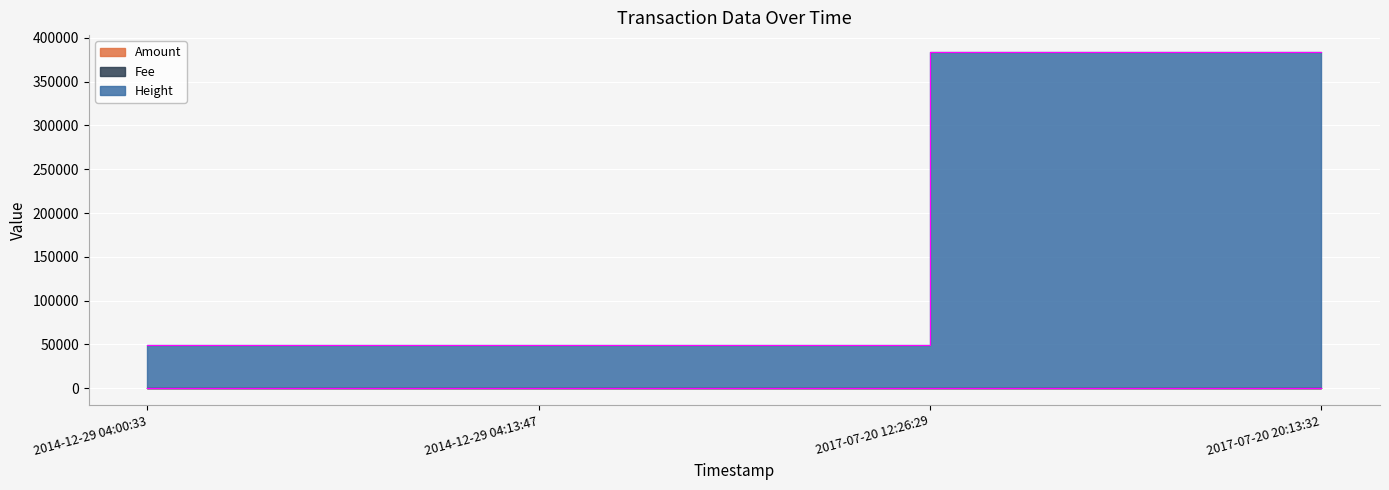

At which category is the sum across all series the highest?

2017-07-20 20:13:32